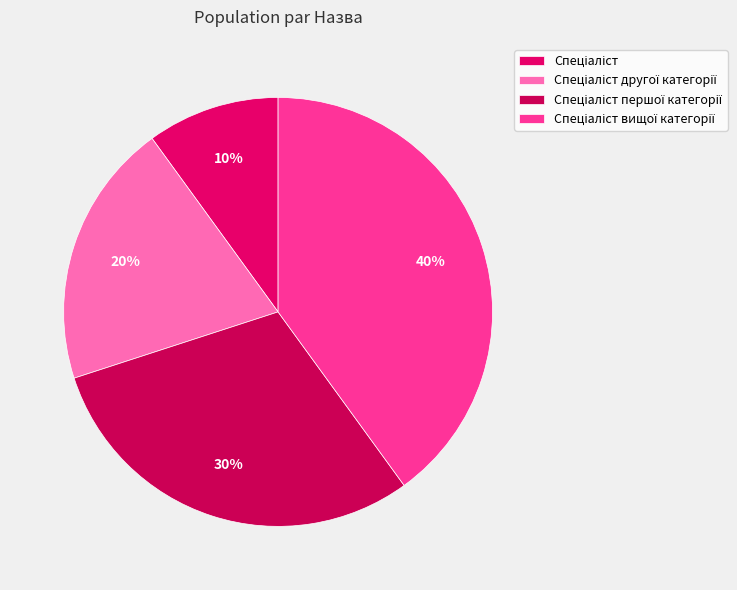

Does Спеціаліст першої категорії account for over 50% of the chart?

No